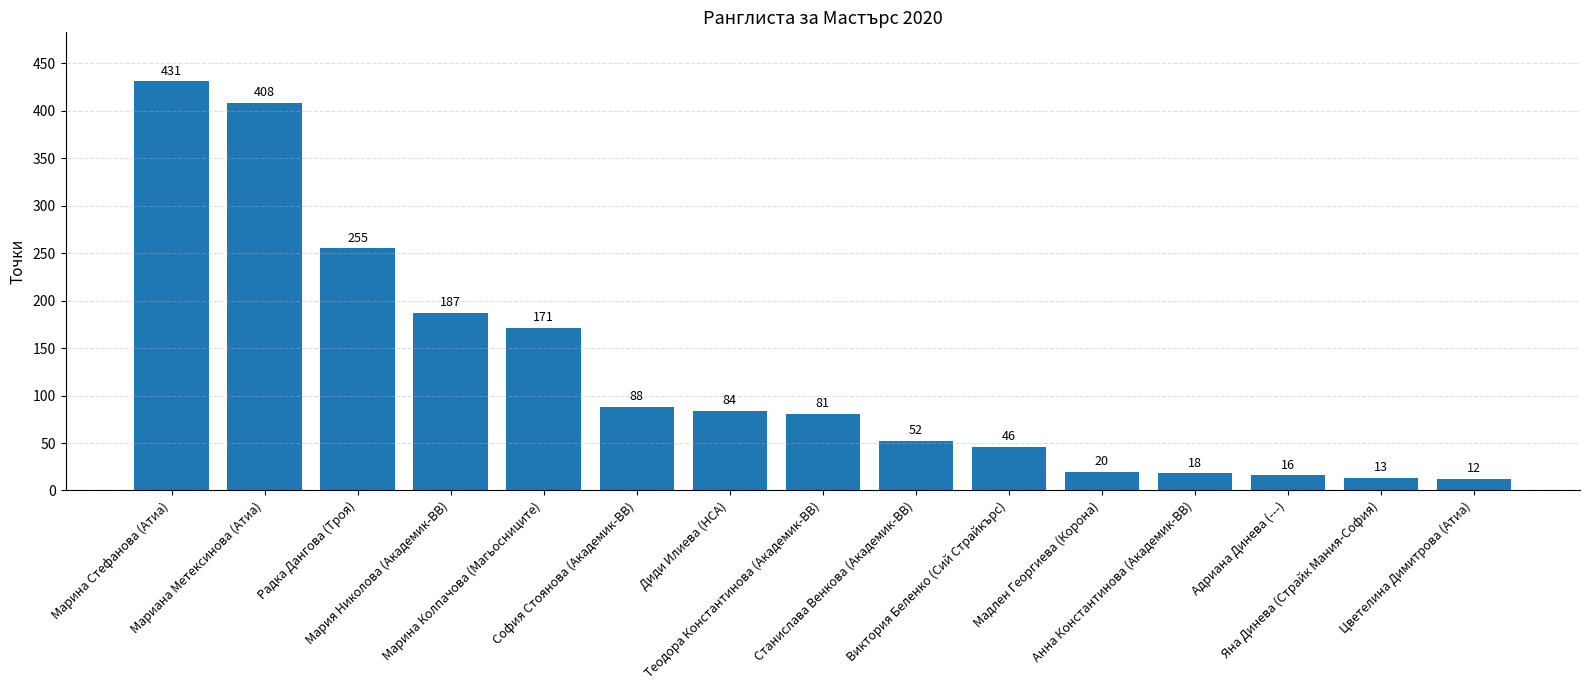

What is the difference between the second highest and minimum values?

396